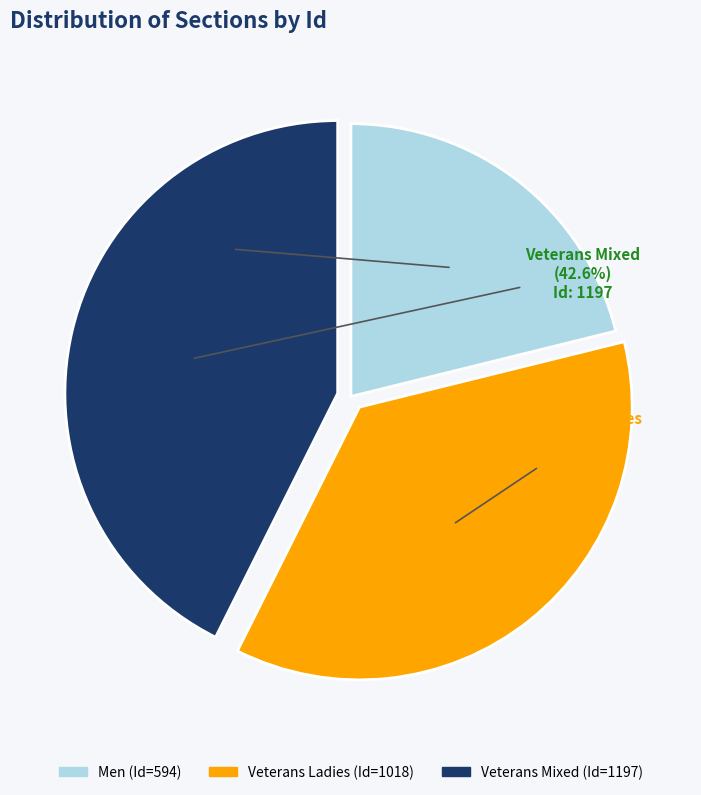

Does Veterans Ladies account for over 50% of the chart?

No